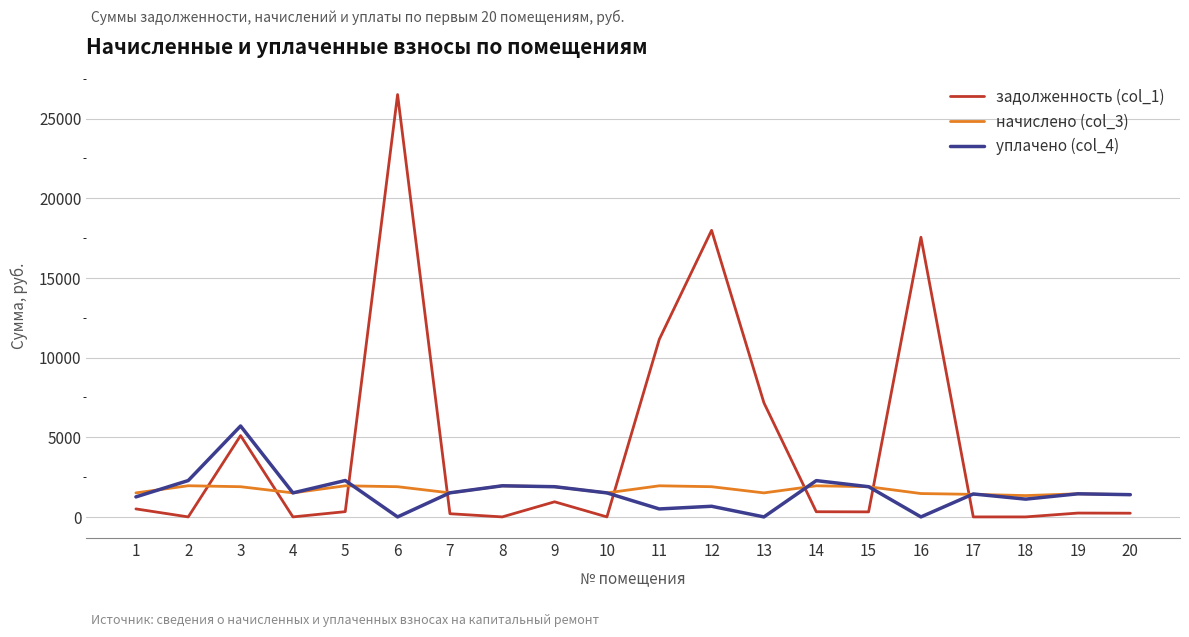

What is the approximate value of начислено (col_3) at 4?

1507.3